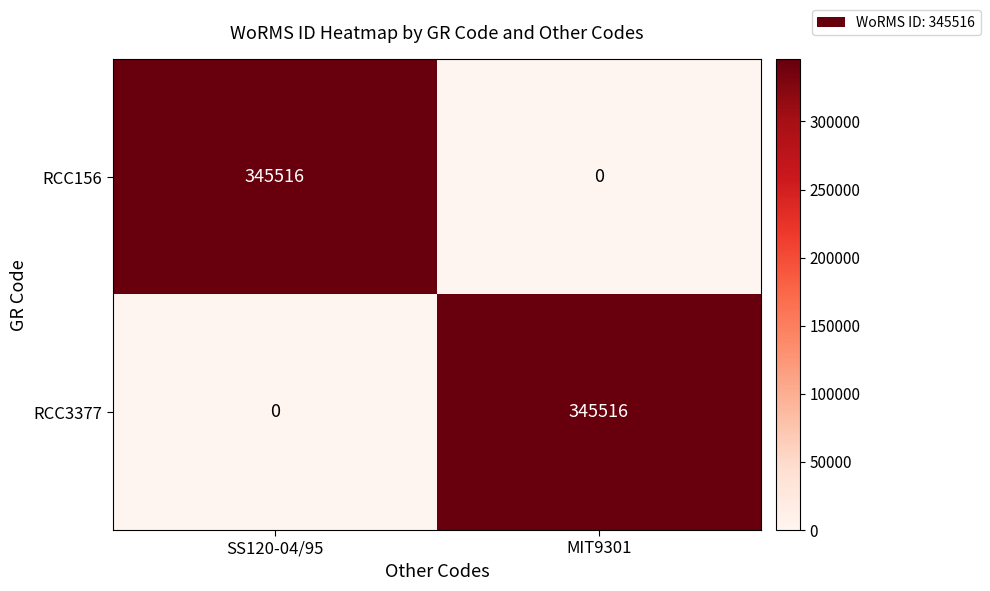

What is the spread (max minus min) of values at MIT9301?

345516